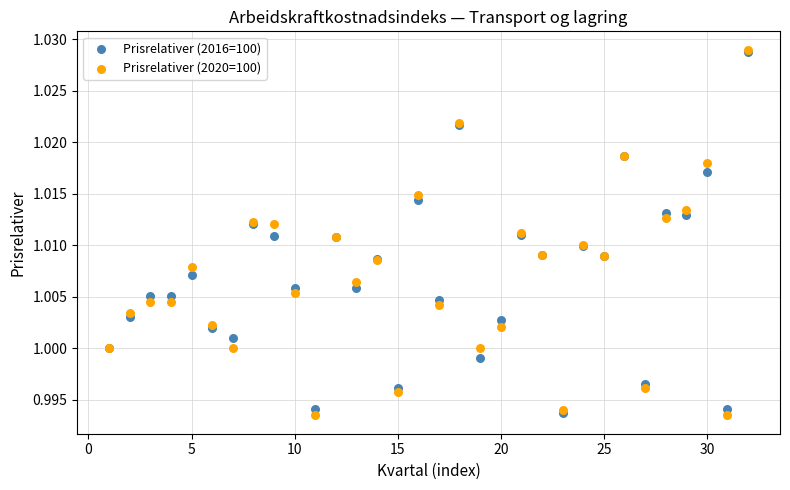

What are all the series names shown in the legend?

Prisrelativer (2016=100), Prisrelativer (2020=100)